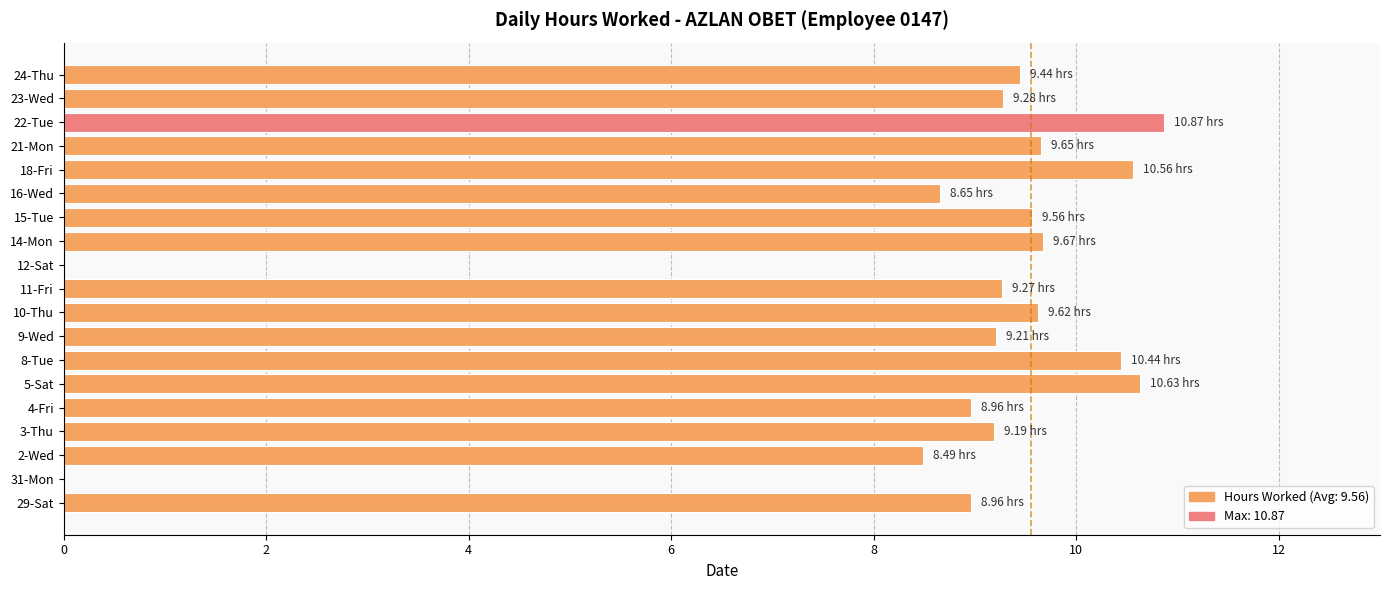

Which label corresponds to the largest value in the chart?

22-Tue